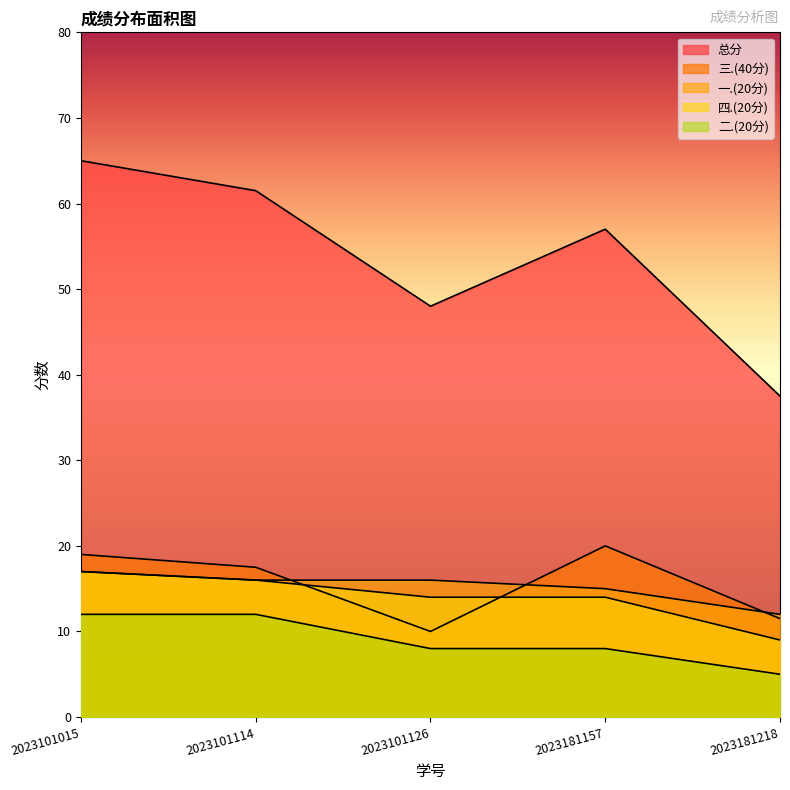

What is the average value of the 二.(20分) series?

9.0